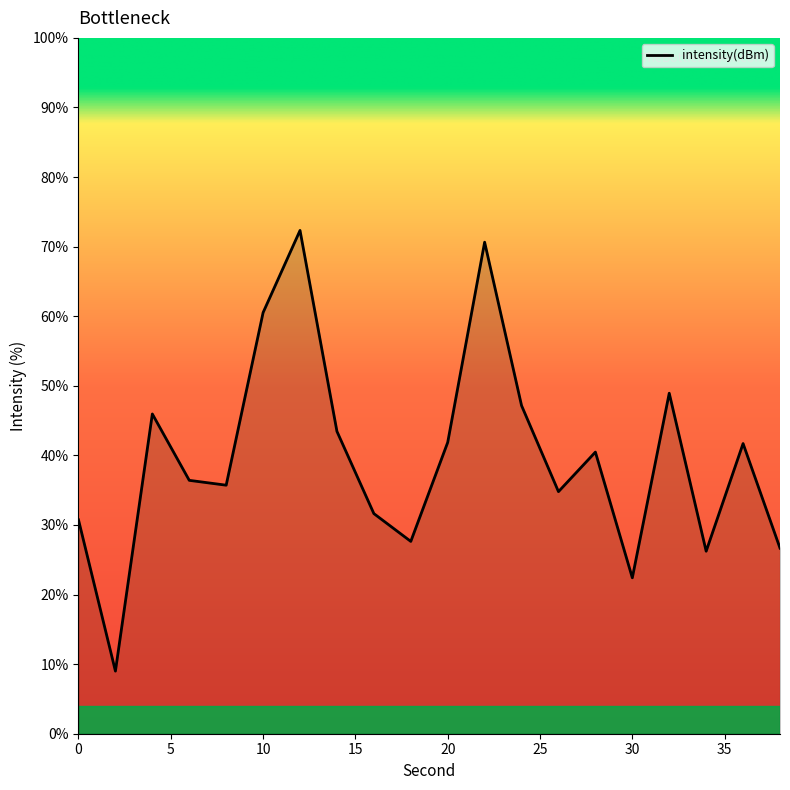

What is the minimum value shown in the chart?

9.0